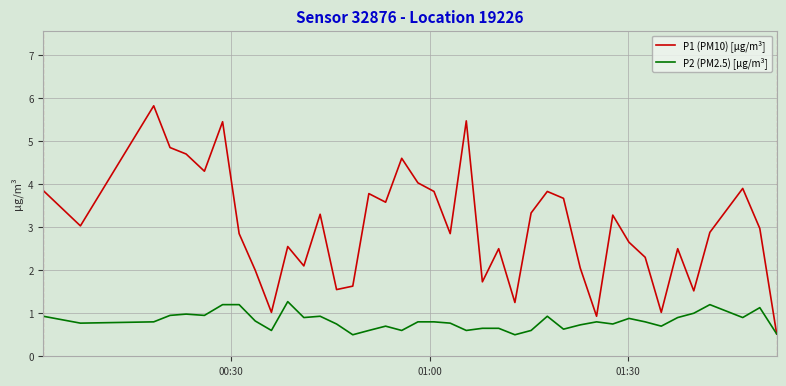

Which series has the largest total across all categories?

P1 (PM10) [µg/m³]